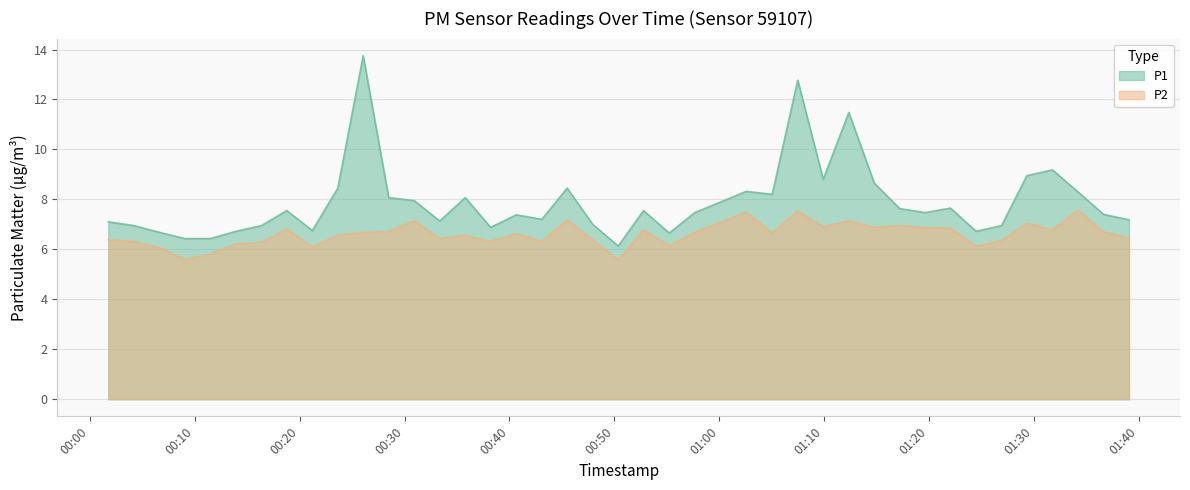

At which category does the chart reach its minimum across all series?

2022-07-24T00:50:22